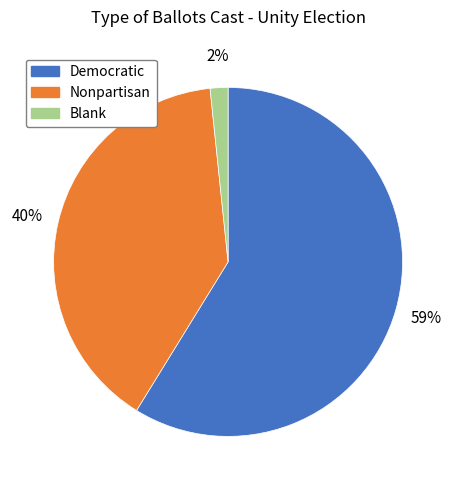

Does any single category account for the majority?

Yes